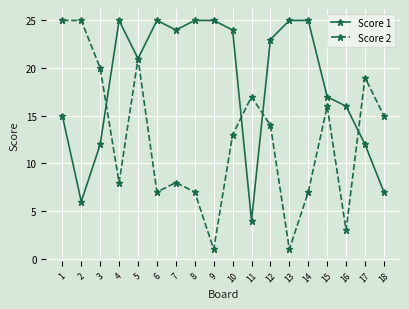

Where is the first local maximum for Score 1?

4